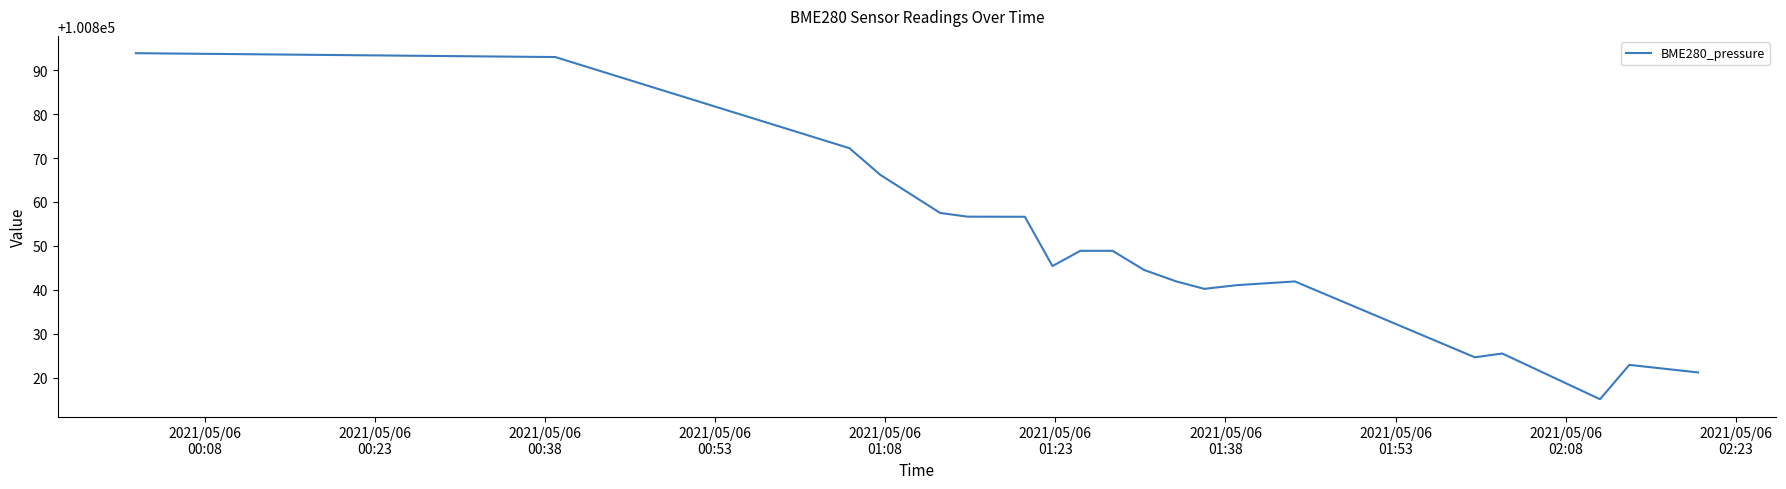

What is the maximum value shown in the chart?

100893.9